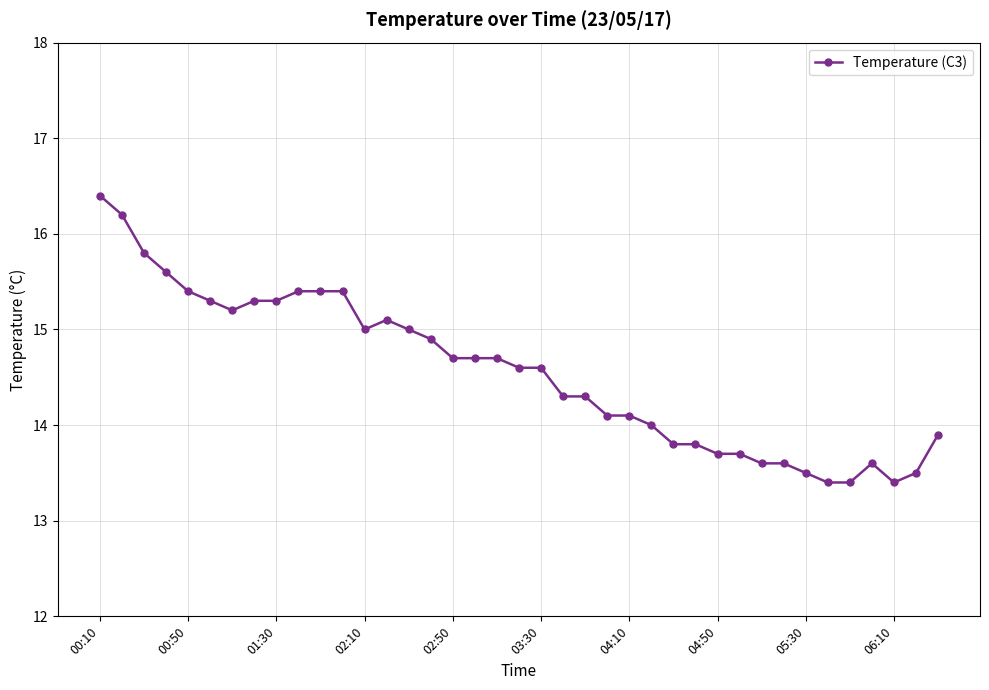

What is the value of the 39th point from the left?

13.9